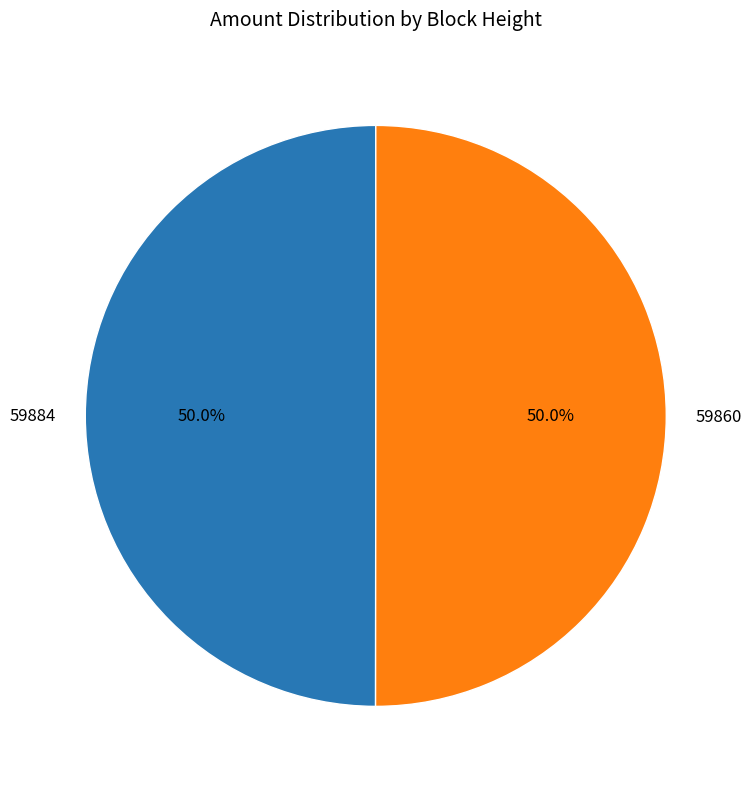

What is the total percentage of 59884 and 59860?

100.0%